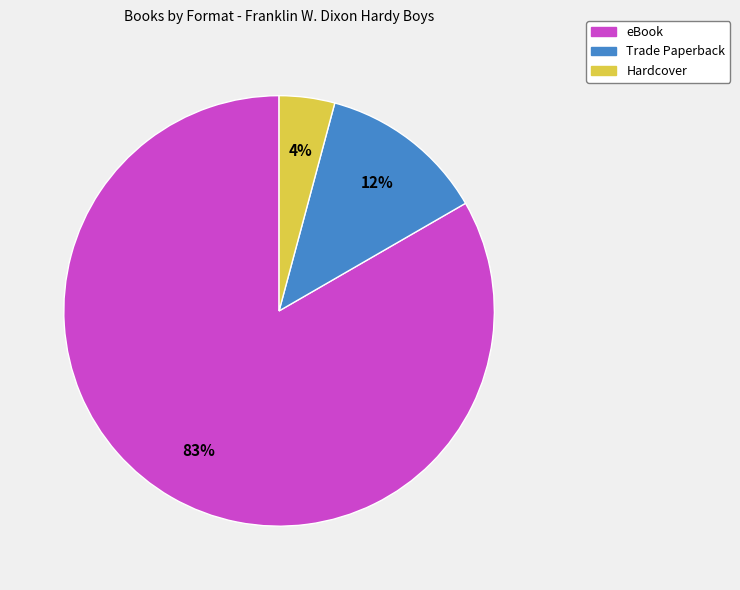

Is the sum of Hardcover and eBook greater than half?

Yes